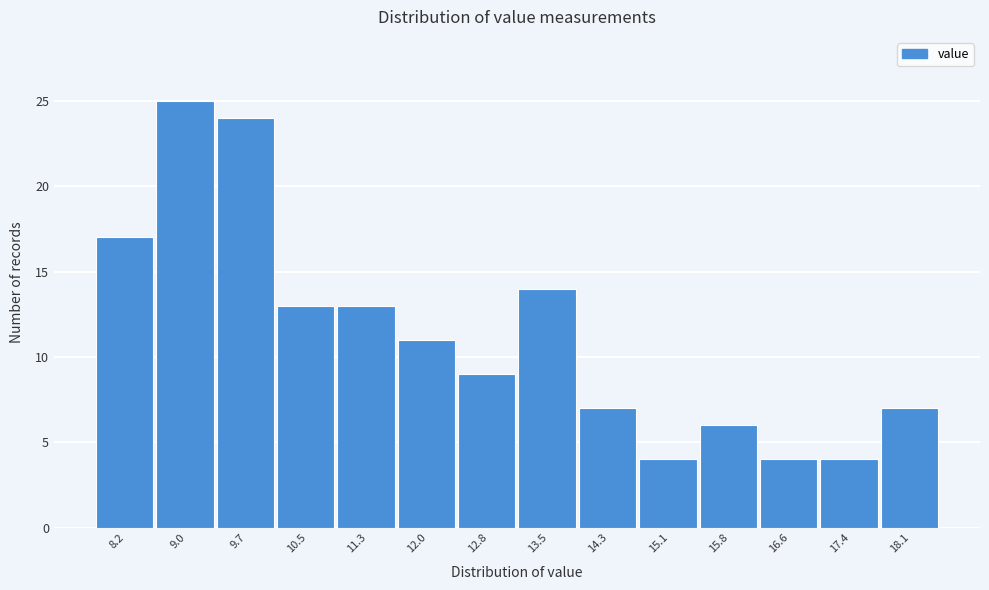

Reading right to left, what are all the values shown in this chart?

18.1=7	17.4=4	16.6=4	15.8=6	15.1=4	14.3=7	13.5=14	12.8=9	12.0=11	11.3=13	10.5=13	9.7=24	9.0=25	8.2=17